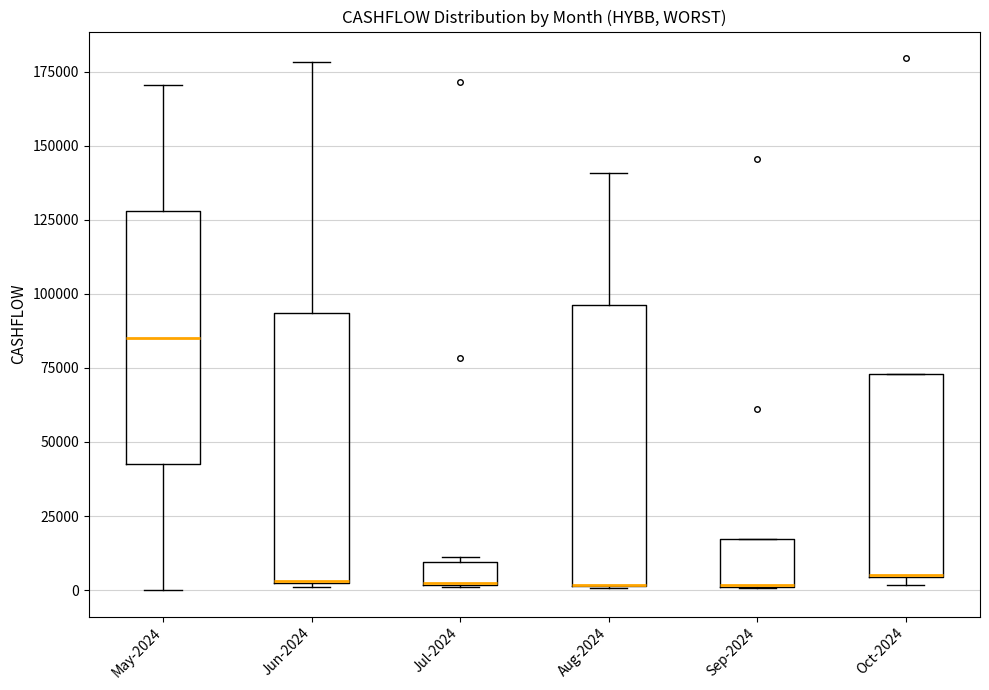

Reading left to right, transcribe this box plot: for each box, give where its median line is, the range the box spans, and where its two whiskers end, as read against the y-axis. The values are not printed on the chart, so give them approximately, as read against the axis.

May-2024: median 85000, box 45000 to 130000, whiskers 0 to 170000
Jun-2024: median 5000 (drawn on the box's lower edge), box 5000 to 95000, whiskers 0 to 180000
Jul-2024: median 0 (drawn on the box's lower edge), box 0 to 10000, whiskers 0 to 10000 (just above the box's upper edge)
Aug-2024: median 0 (drawn on the box's lower edge), box 0 to 95000, whiskers 0 to 140000
Sep-2024: median 0 (drawn on the box's lower edge), box 0 to 15000, whiskers 0 to 15000
Oct-2024: median 5000 (drawn on the box's lower edge), box 5000 to 75000, whiskers 0 to 75000